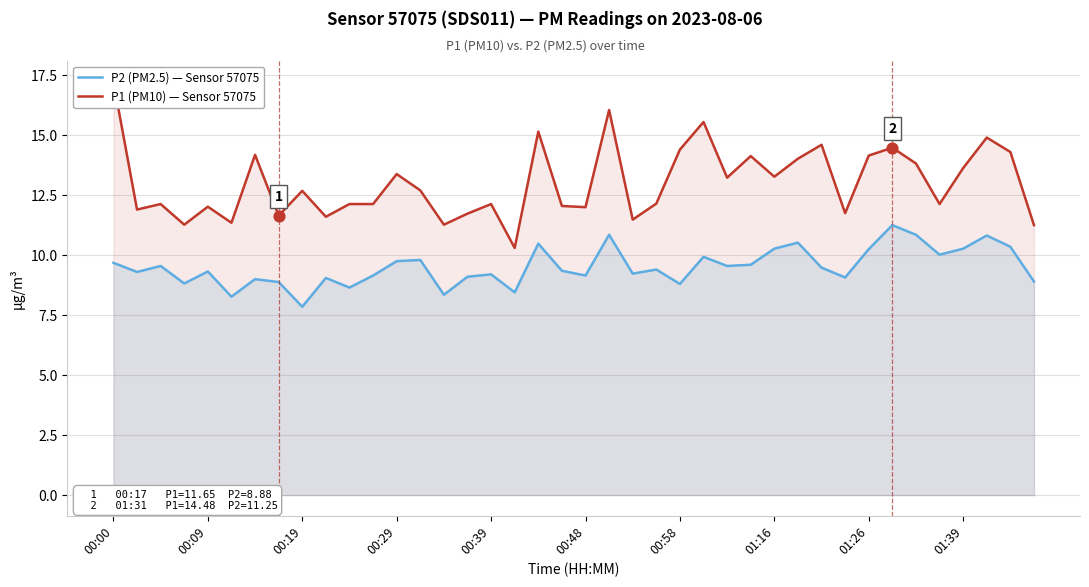

Is it true that P2 (PM2.5) — Sensor 57075 equals 9.8 at 00:29?

True